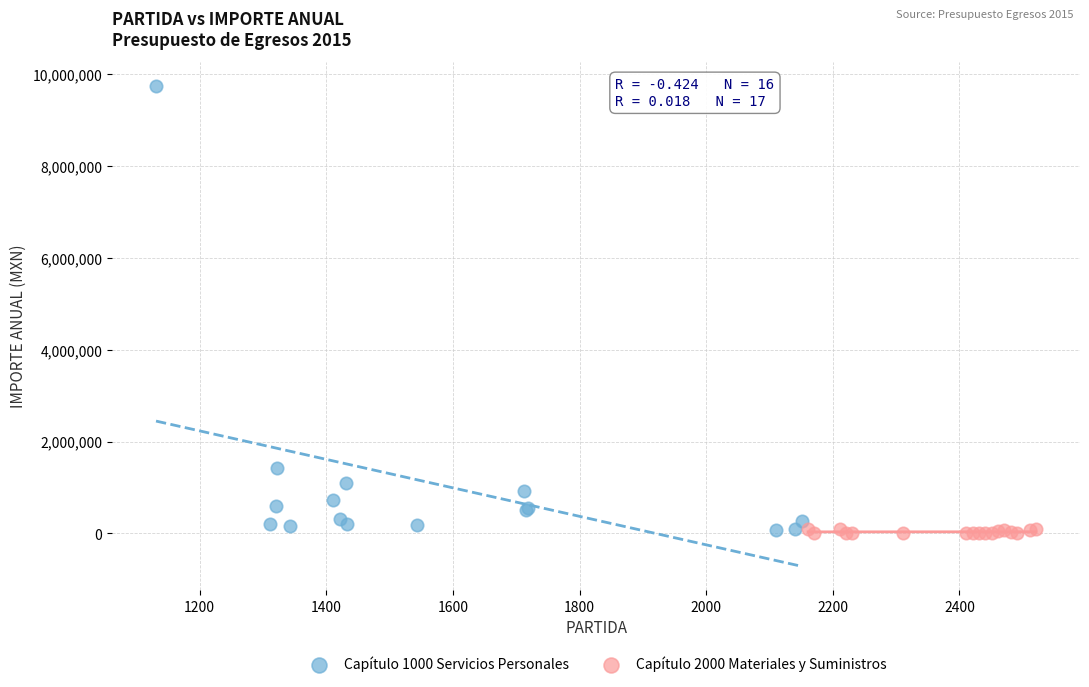

Which series contains the highest Y value?

Capítulo 1000 Servicios Personales